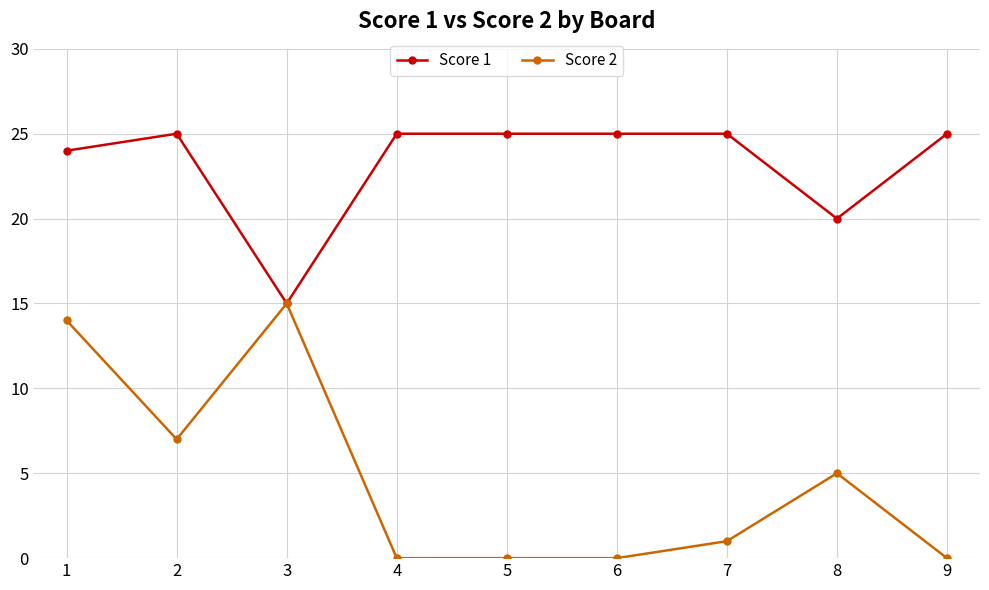

Count the number of data series in this chart.

2